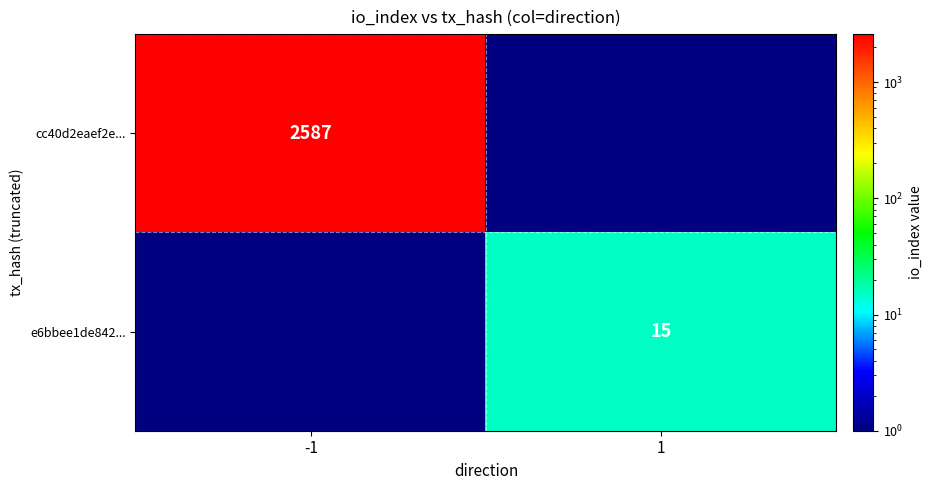

True or false: e6bbee1de842... has a value of 15.0 at 1.

True